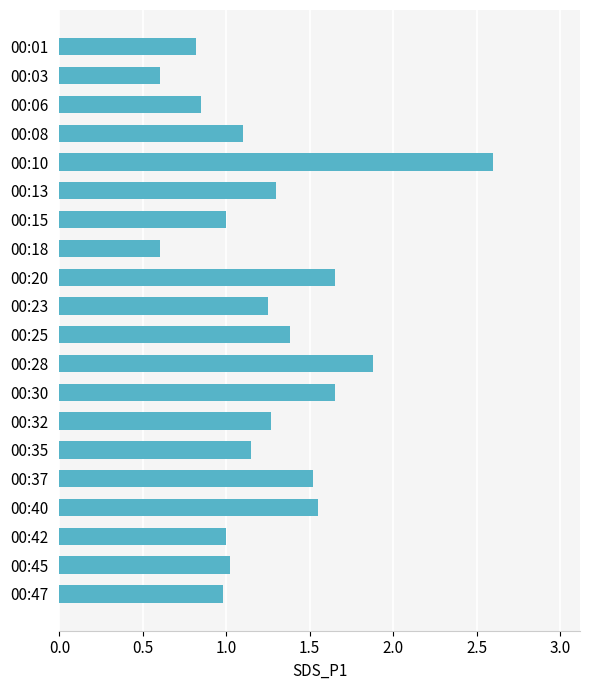

What is the change in value from 00:06 to 00:28?

+1.0